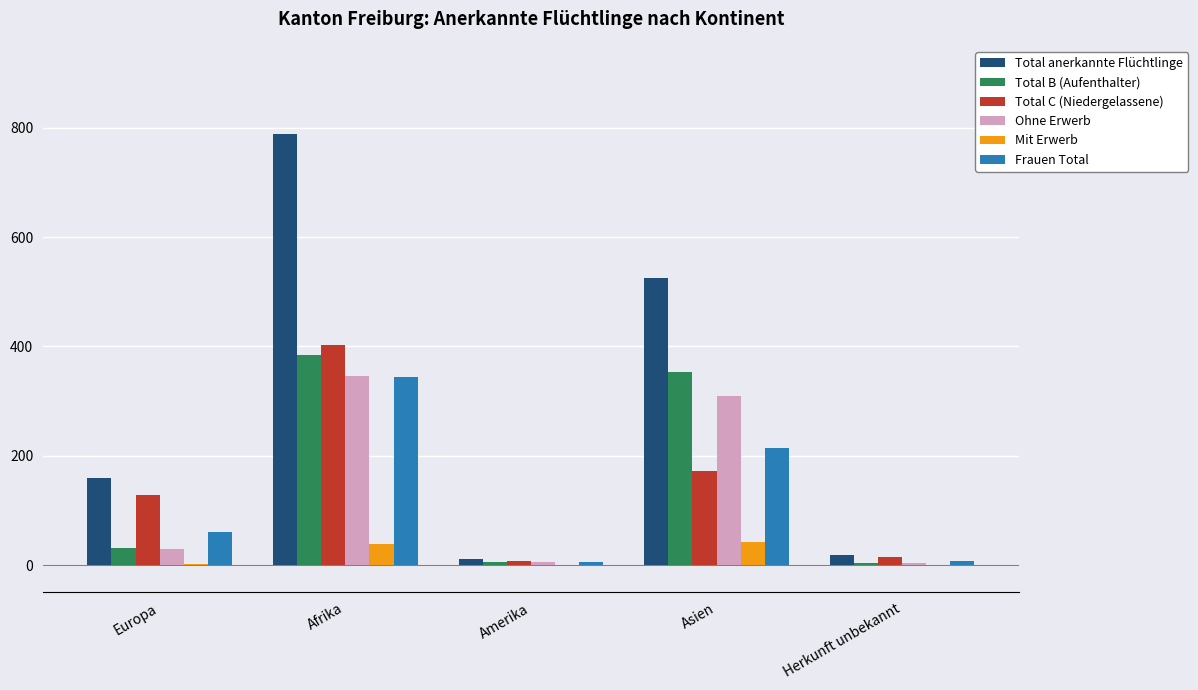

The Total anerkannte Flüchtlinge series shows 525 at Asien. True or false?

True